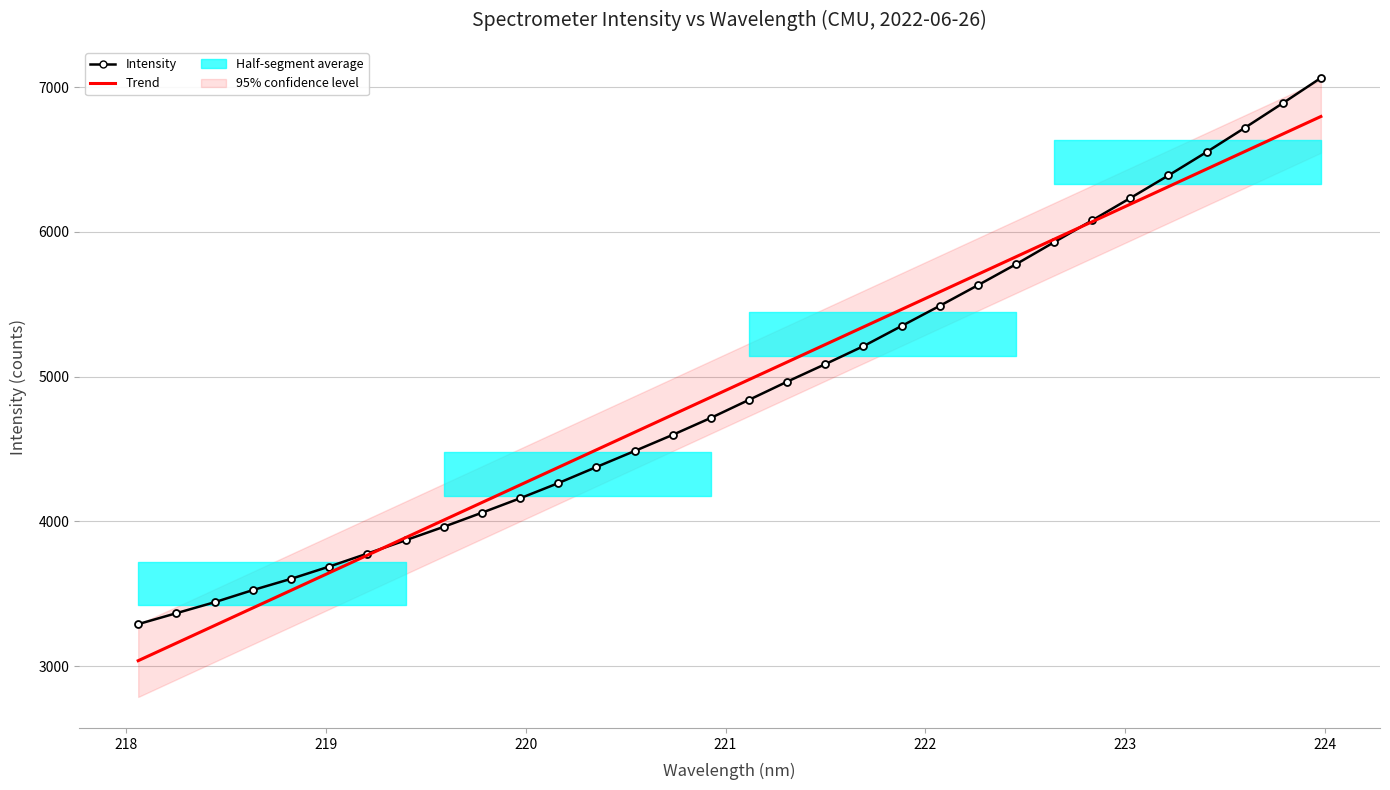

At how many categories does at least one series exceed 3757?

26